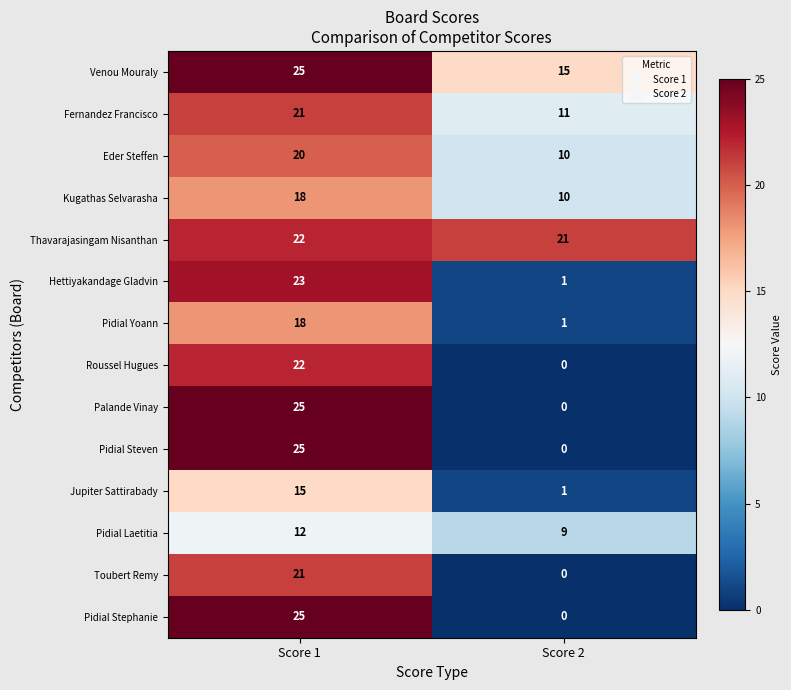

Reading left to right, what are all the values shown in this chart?

Venou Mouraly: Score 1=25	Score 2=15
Fernandez Francisco: Score 1=21	Score 2=11
Eder Steffen: Score 1=20	Score 2=10
Kugathas Selvarasha: Score 1=18	Score 2=10
Thavarajasingam Nisanthan: Score 1=22	Score 2=21
Hettiyakandage Gladvin: Score 1=23	Score 2=1
Pidial Yoann: Score 1=18	Score 2=1
Roussel Hugues: Score 1=22	Score 2=0
Palande Vinay: Score 1=25	Score 2=0
Pidial Steven: Score 1=25	Score 2=0
Jupiter Sattirabady: Score 1=15	Score 2=1
Pidial Laetitia: Score 1=12	Score 2=9
Toubert Remy: Score 1=21	Score 2=0
Pidial Stephanie: Score 1=25	Score 2=0